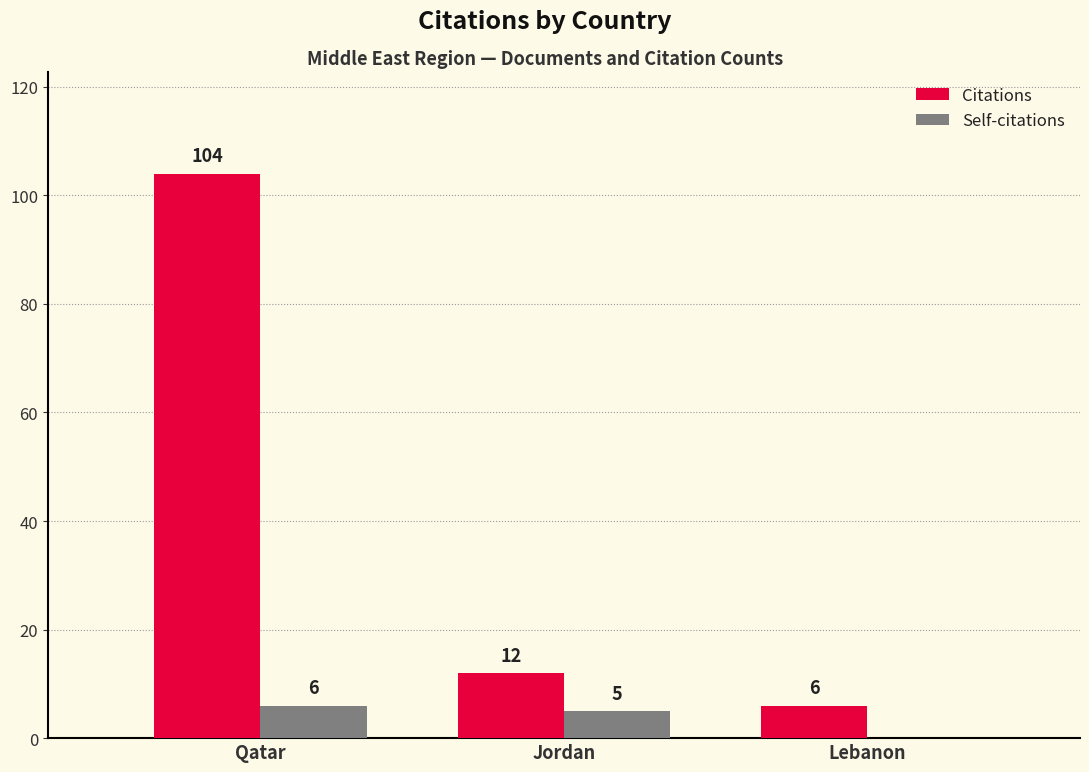

Reading left to right, list all the values displayed in this chart.

Citations: 104	12	6
Self-citations: 6	5	0